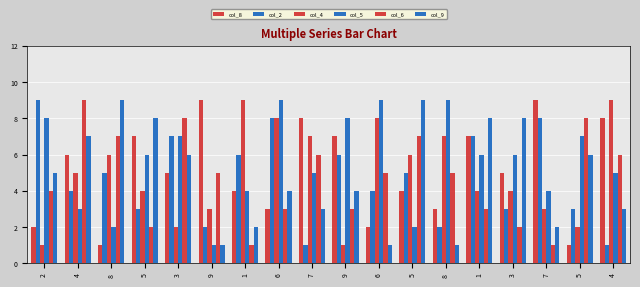

Which has a higher value, 3 or 4?

4